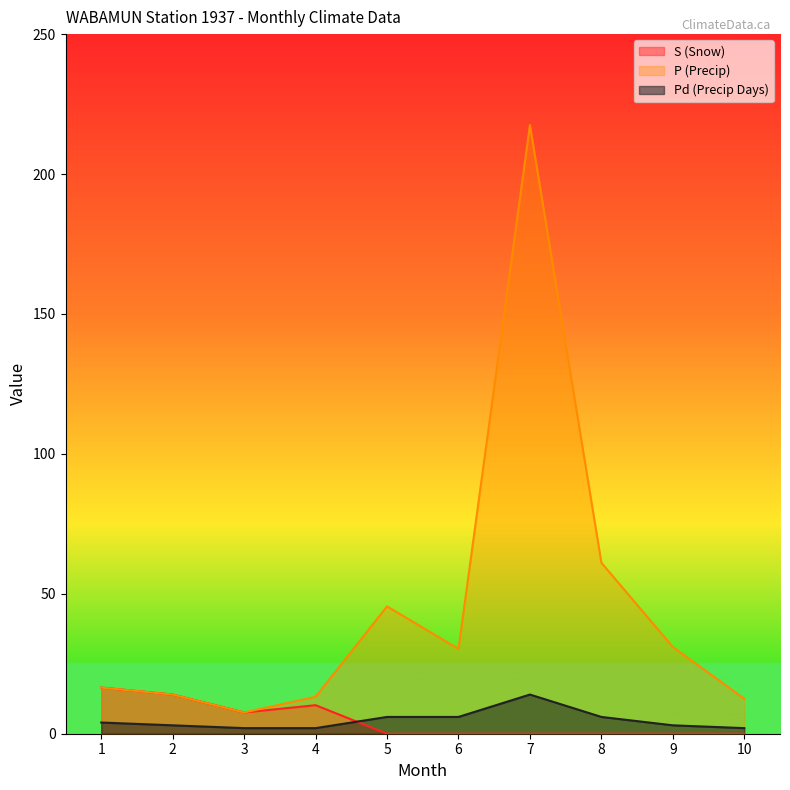

What is the minimum value for P (Precip)?

7.6